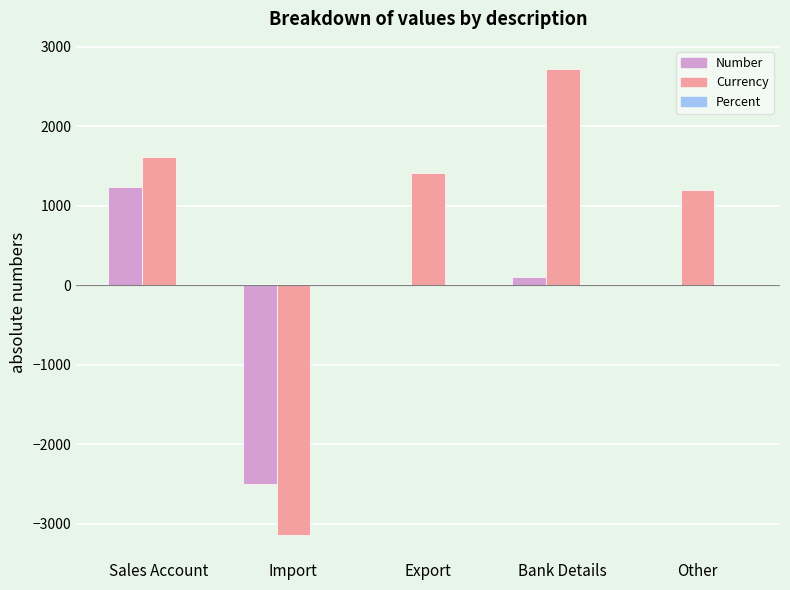

At which label is Currency closest to -211?

Other